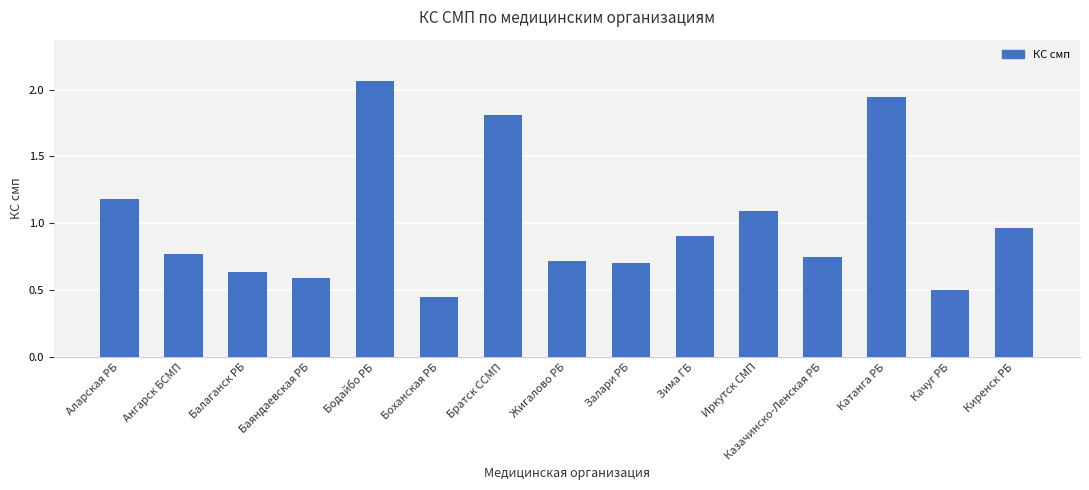

Which label corresponds to the largest value in the chart?

Бодайбо РБ